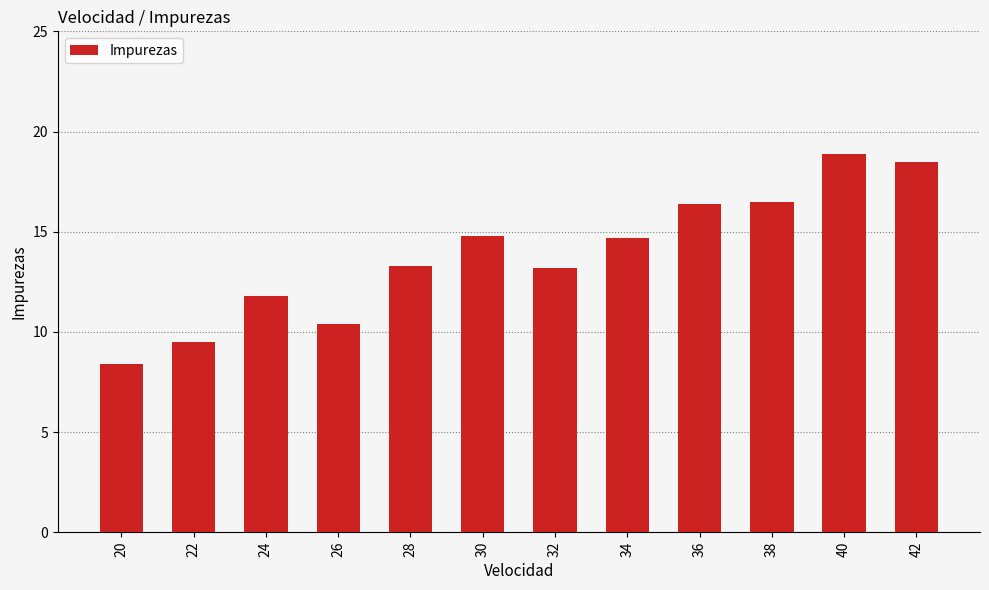

What is the difference between the second highest and second lowest values?

9.0